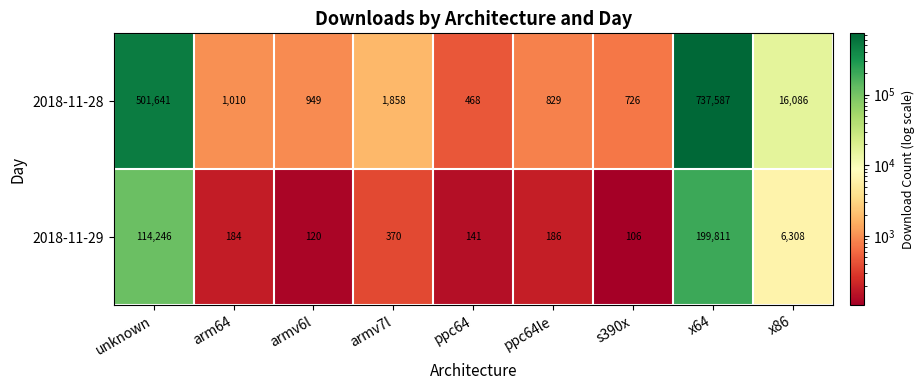

List the series in order of their peak value, lowest first.

2018-11-29, 2018-11-28